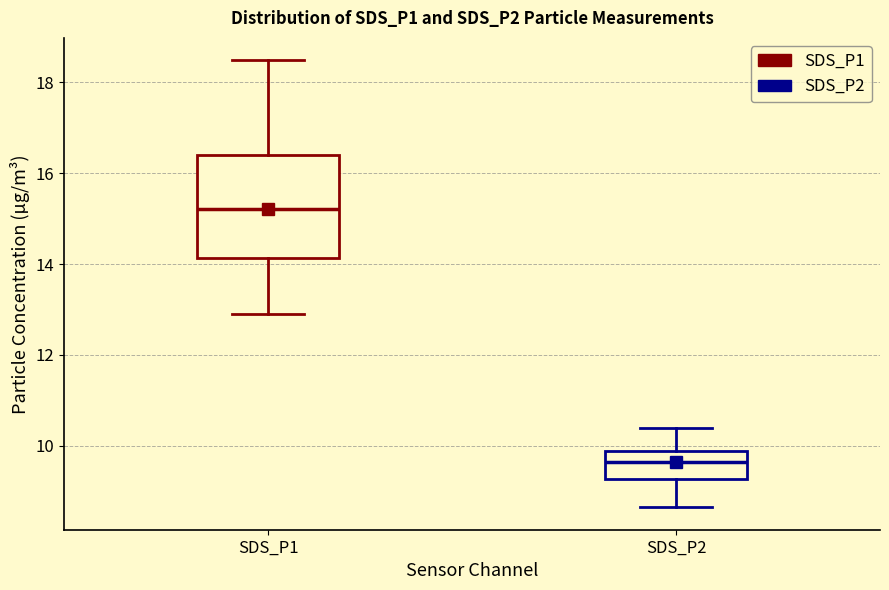

Where is the lower edge of the box for SDS_P1 on the y-axis? The values are not printed on the chart, so give them approximately, as read against the axis.

14.2